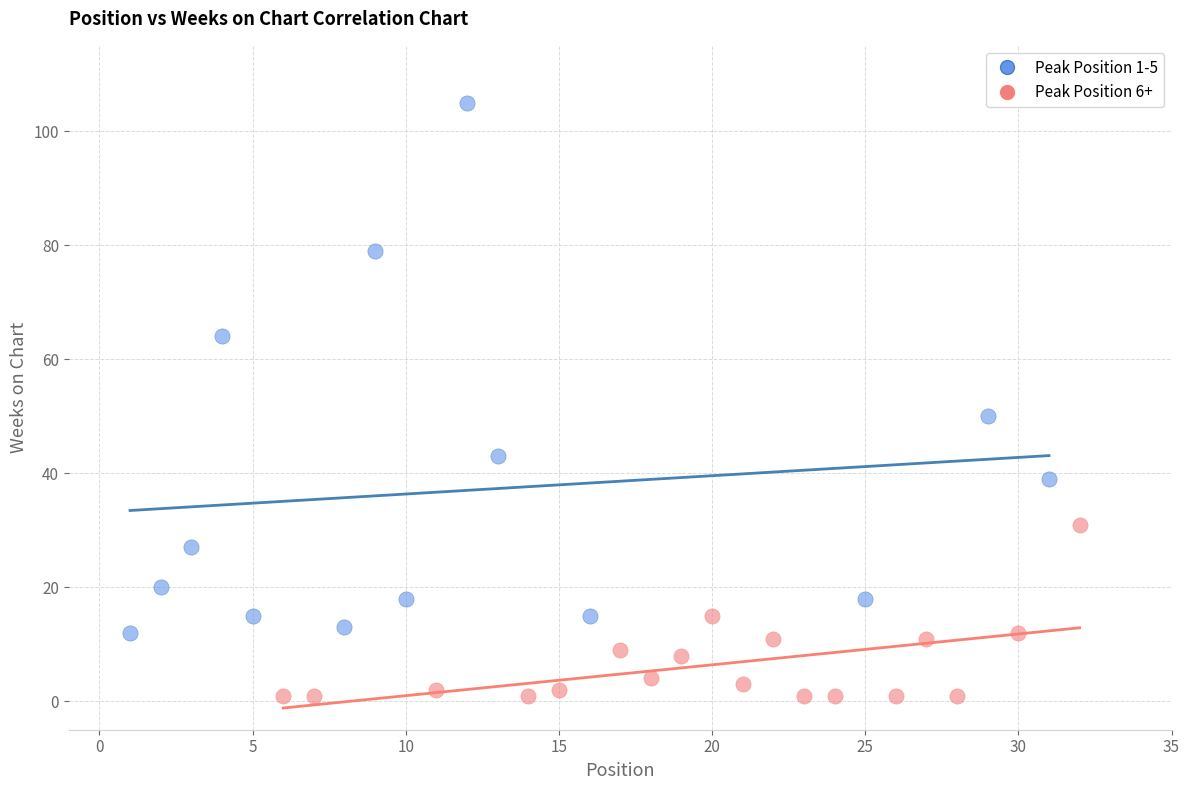

Which series contains the lowest Y value?

Peak Position 6+